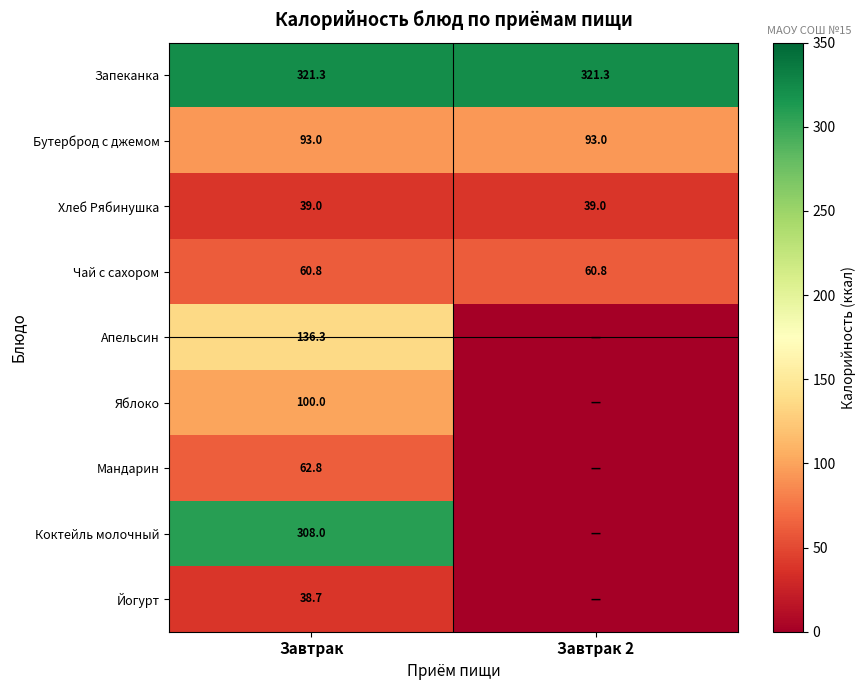

What is the total value across all series at Завтрак?

1159.9